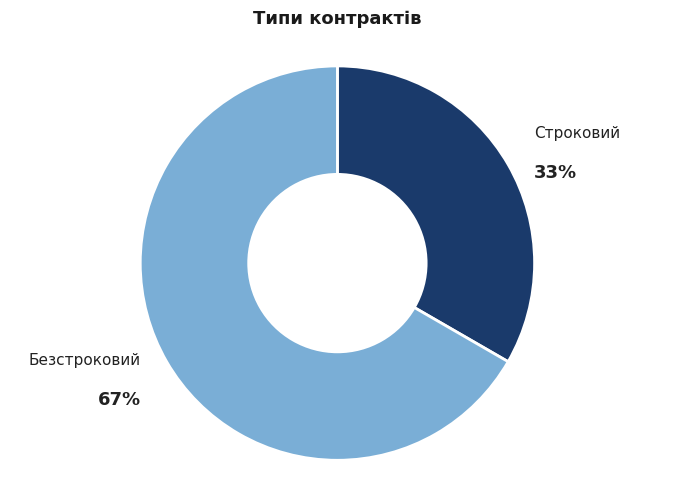

Does any single category account for the majority?

Yes